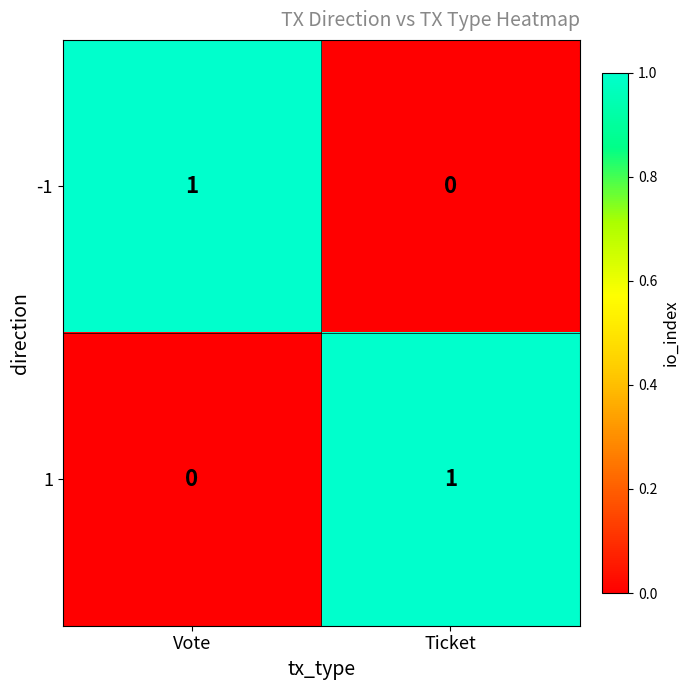

Rank the categories by -1 value from lowest to highest.

Ticket, Vote